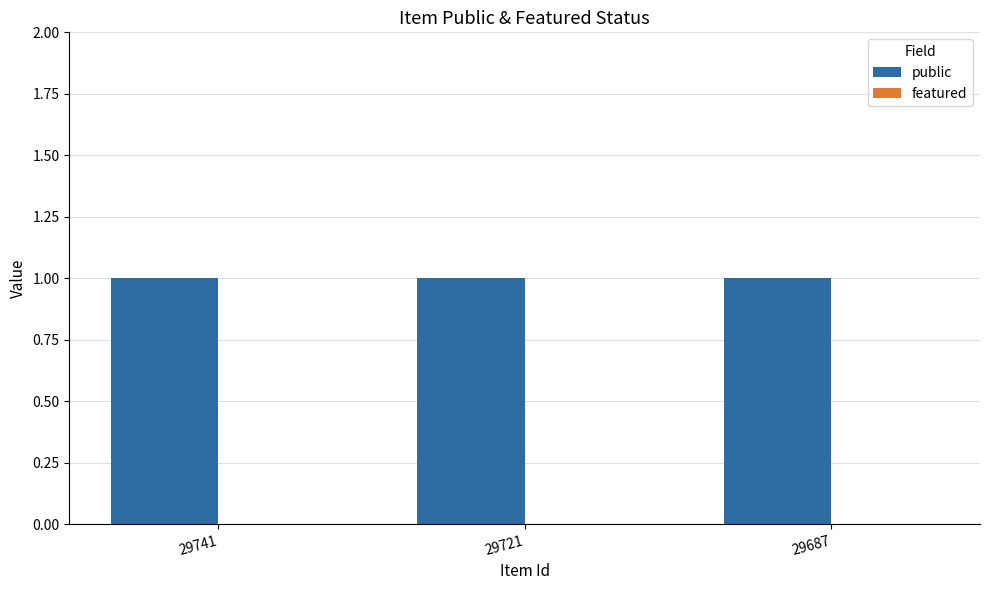

At which category is the sum across all series the highest?

29741